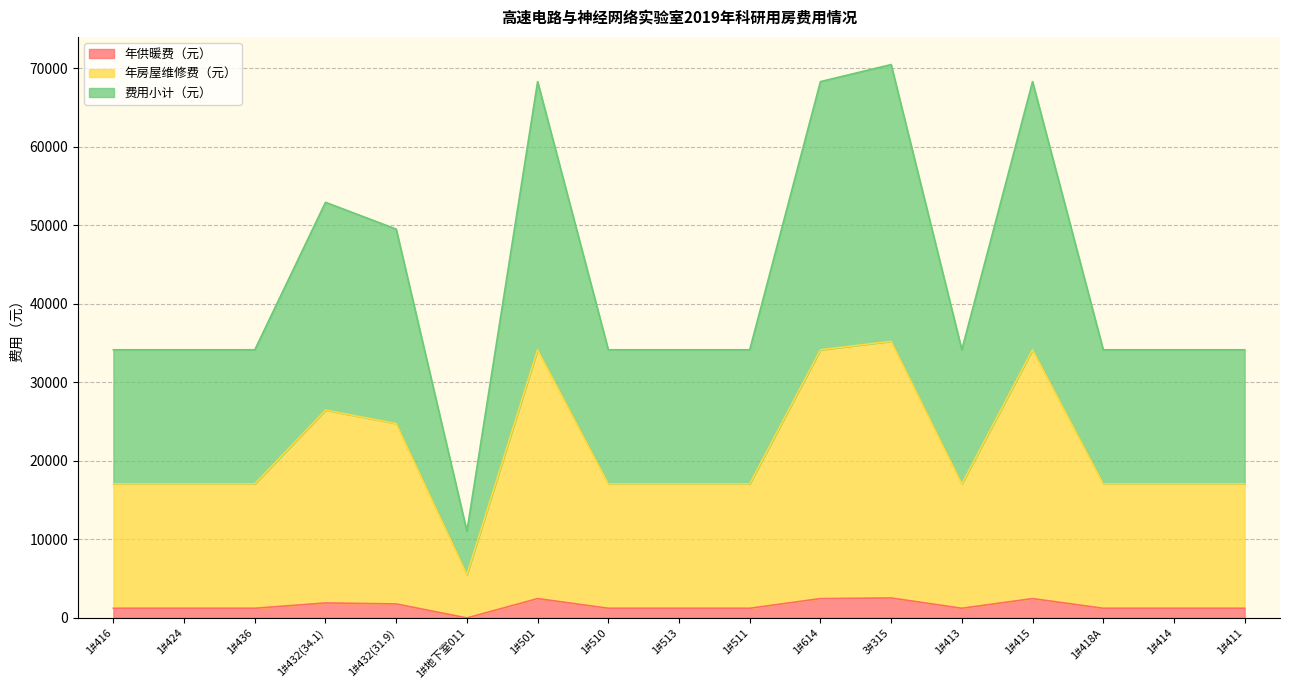

At 1#地下室011, list the series in order from smallest to largest.

年供暖费（元）, 年房屋维修费（元）, 费用小计（元）